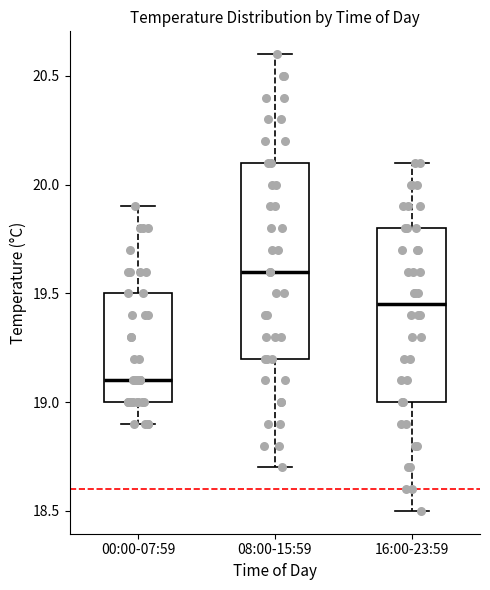

Which box's median line is the lowest?

00:00-07:59